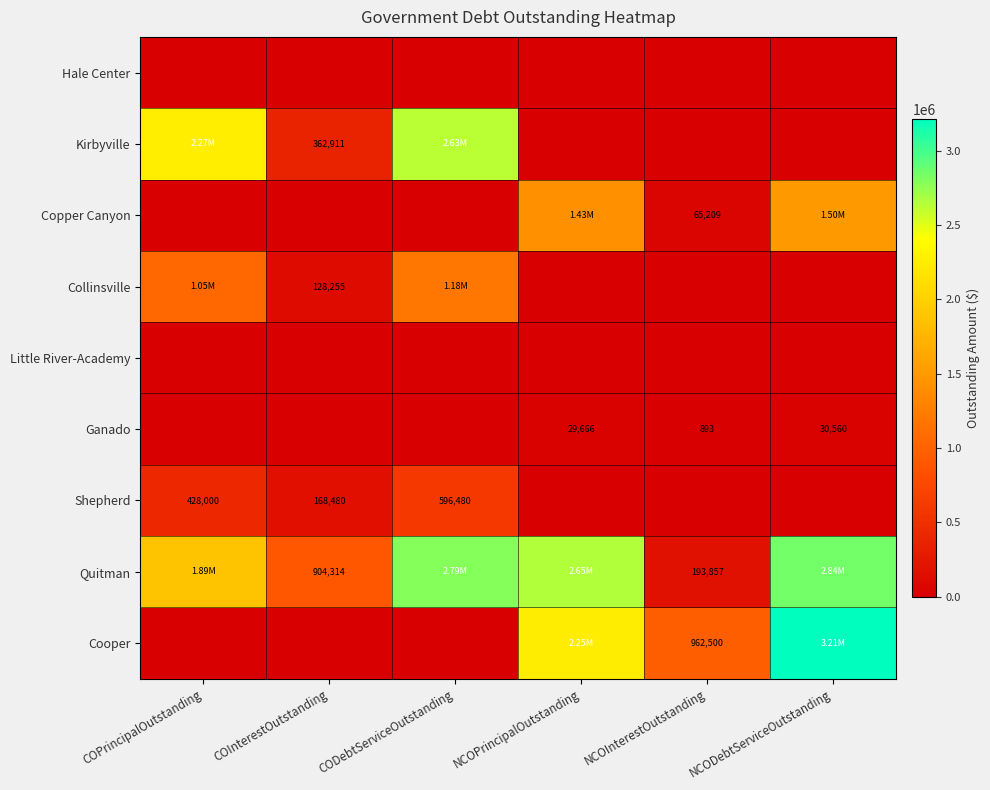

The Kirbyville series shows -1381764.2 at NCODebtServiceOutstanding. True or false?

False